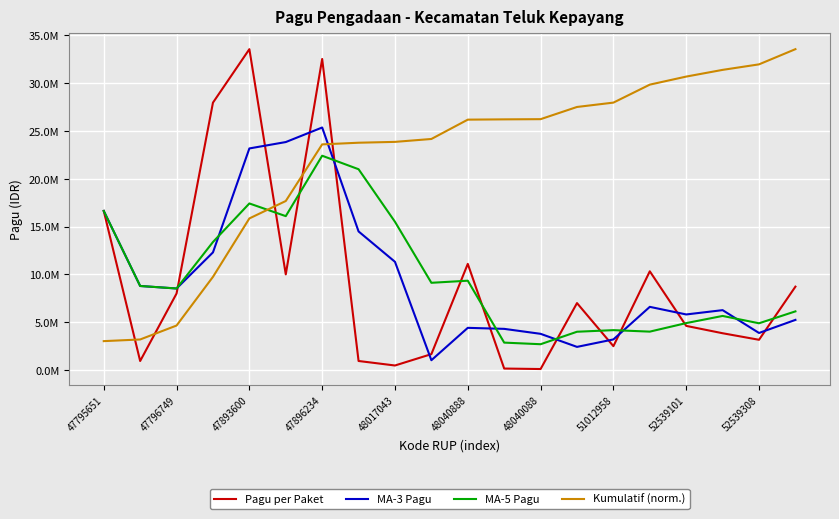

Does the chart have visible grid lines?

Yes